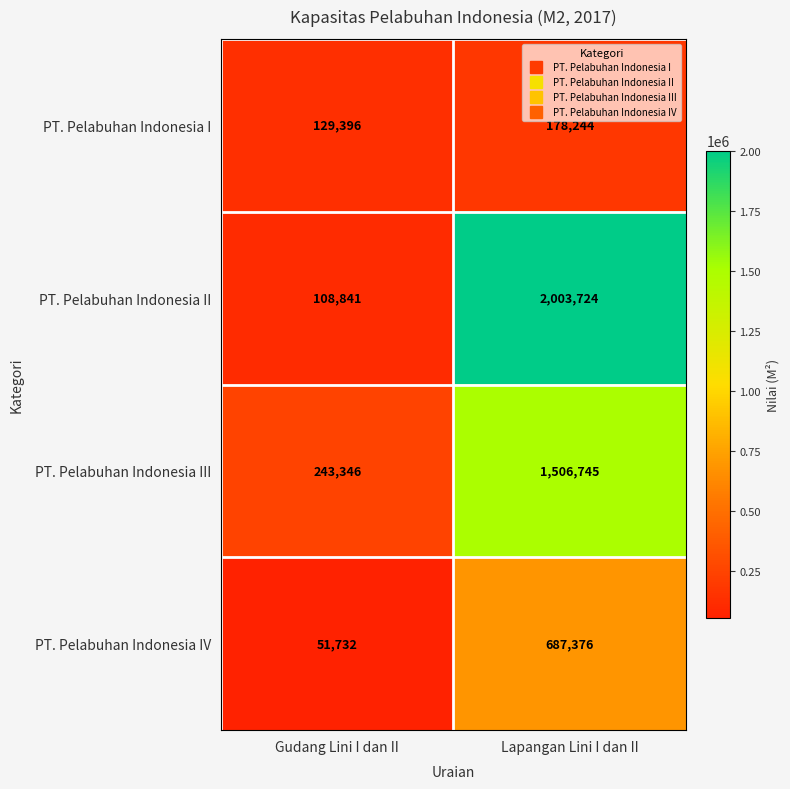

What is the sum of all PT. Pelabuhan Indonesia IV values?

739108